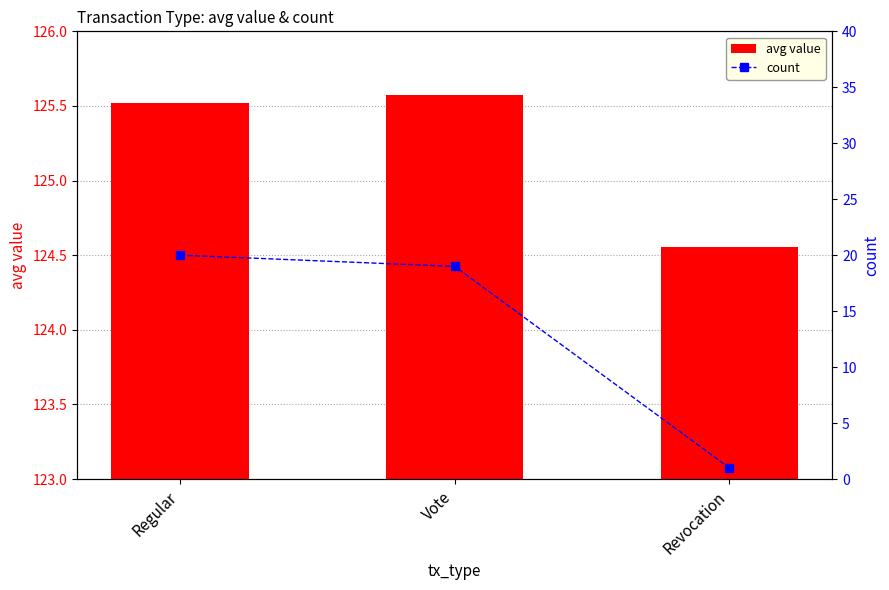

At which category is the sum across all series the highest?

Regular